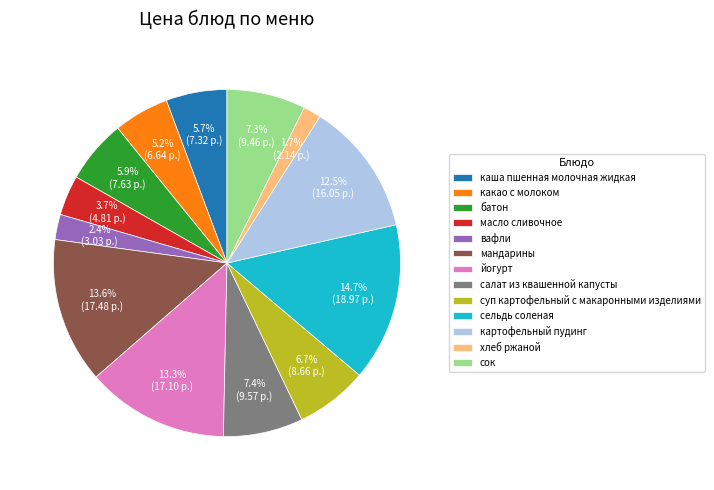

To the nearest percent, what portion does масло сливочное represent?

4%